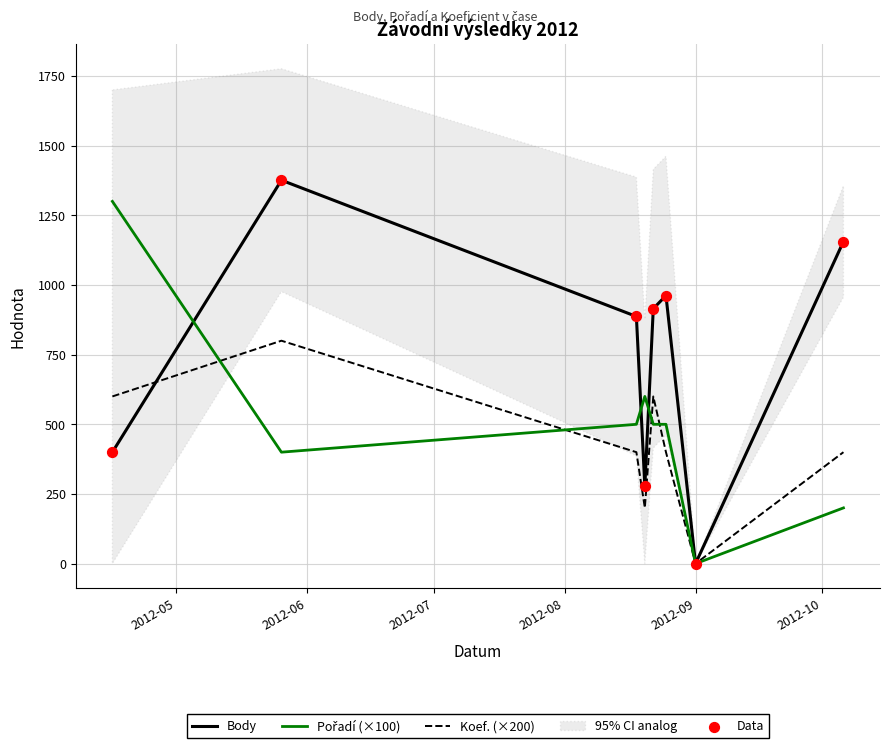

Which series has the largest total across all categories?

Body